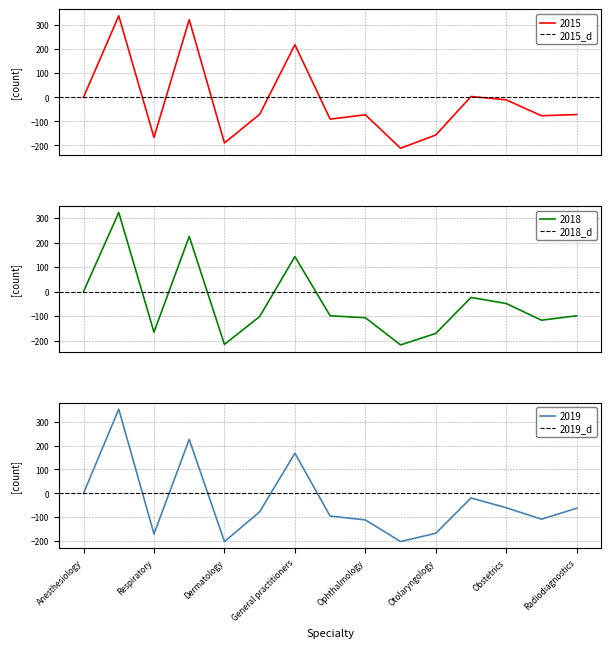

The value of 2015 at Ophthalmology is -47. True or false?

False